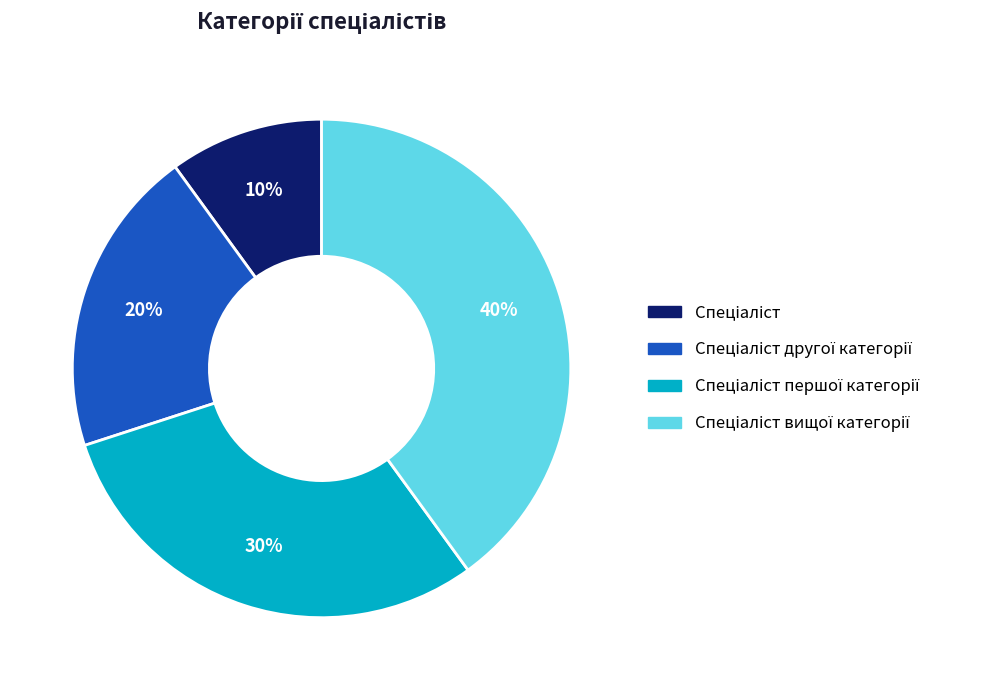

Is there any slice that represents more than half of the pie?

No